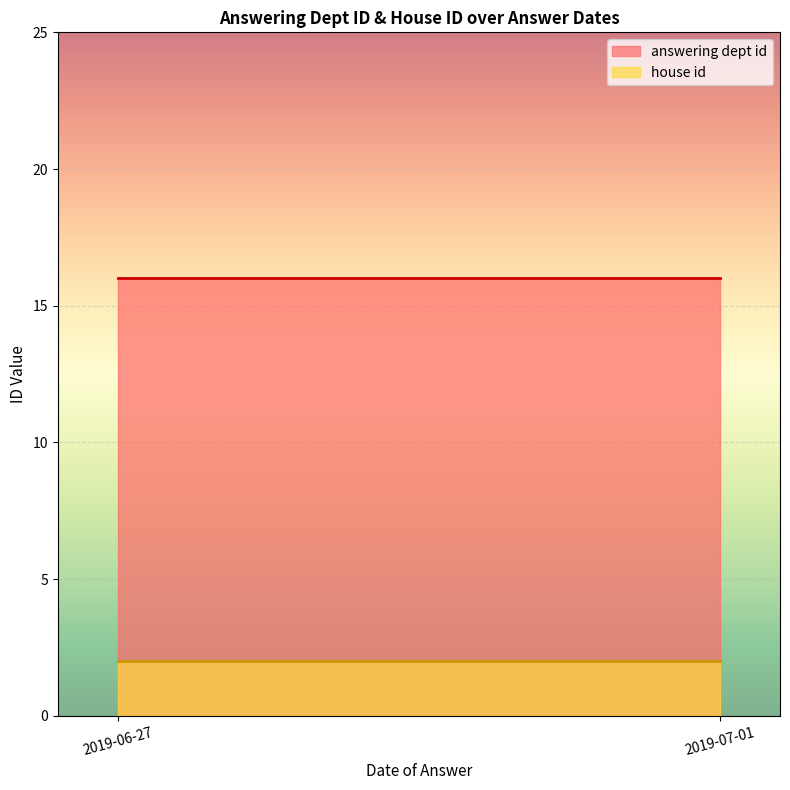

True or false: answering dept id and house id intersect in this chart.

False